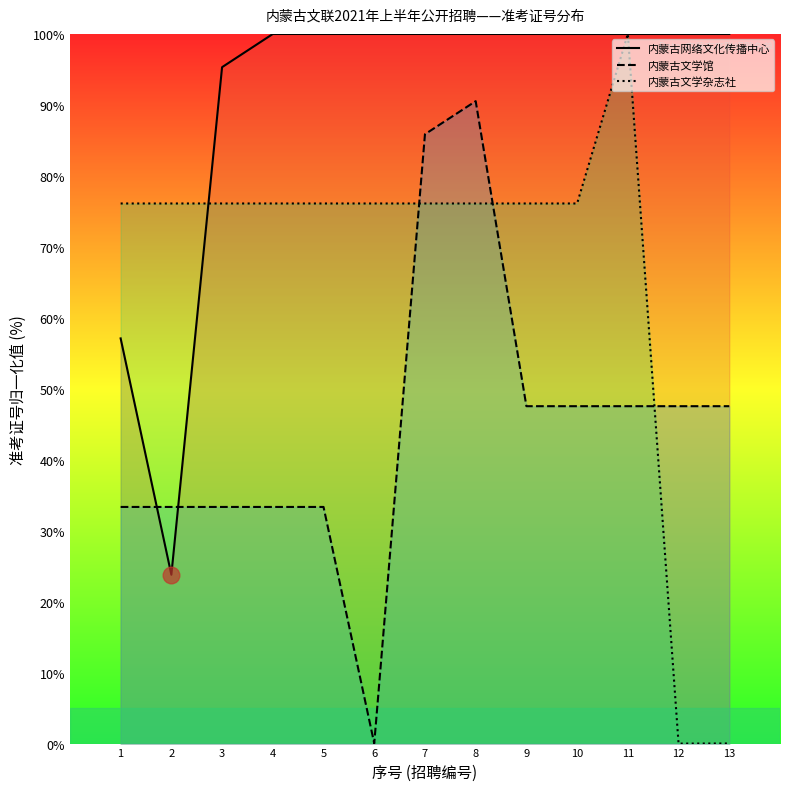

Does the chart display data point markers on the line(s)?

No